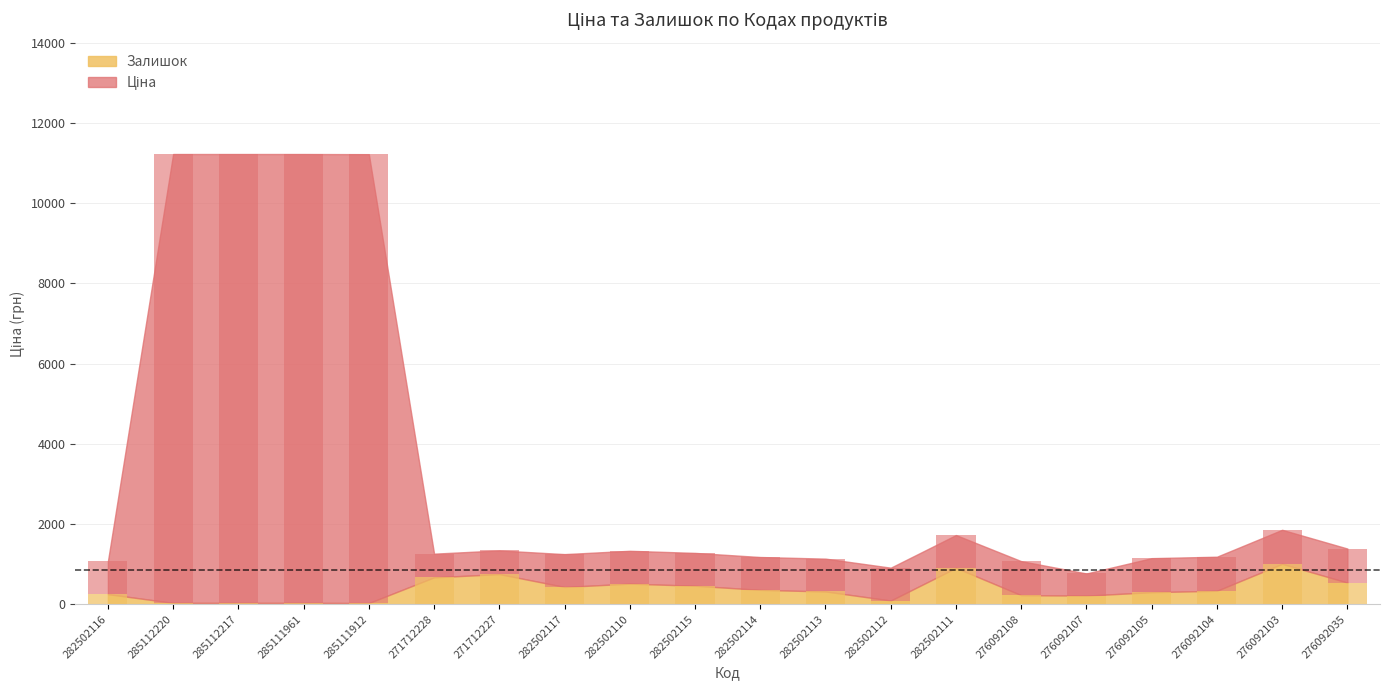

Which series has the largest range (max minus min)?

Ціна